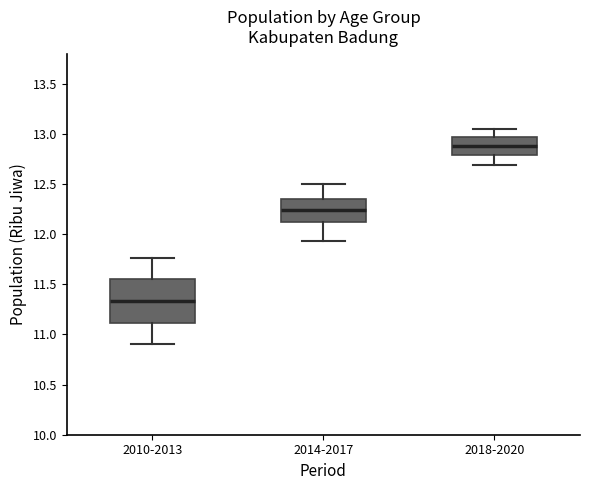

Which box is the tallest, from its lower edge to its upper edge?

2010-2013